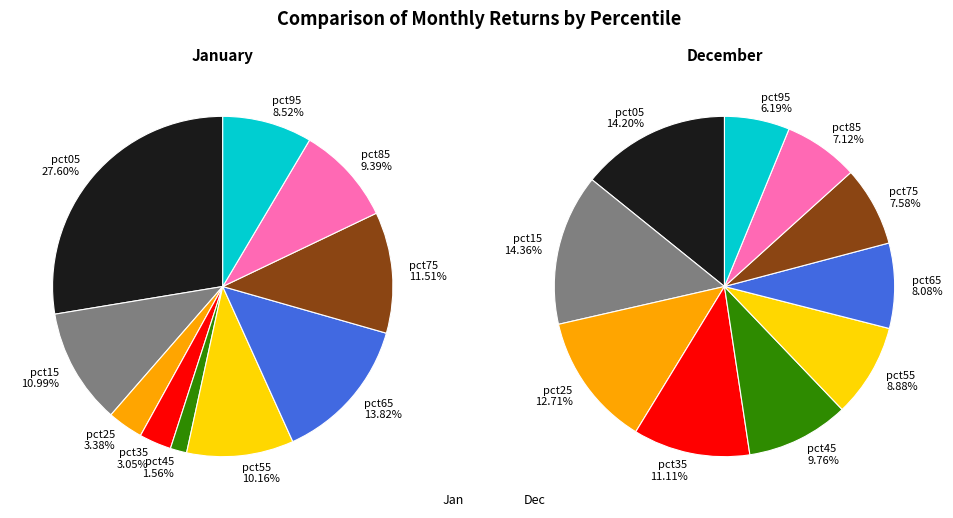

How many slices are in this pie chart?

10